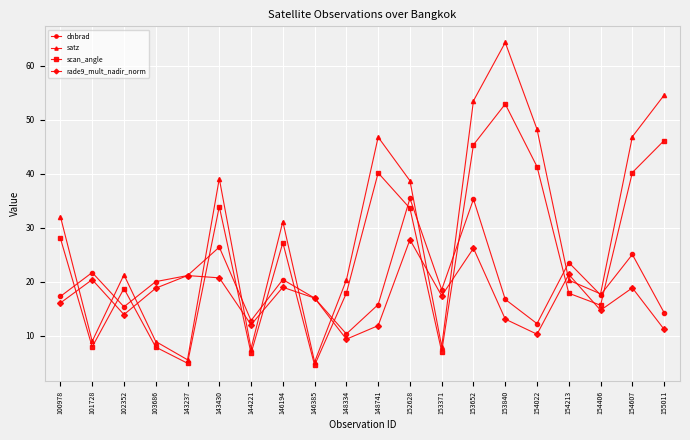

What is the difference between the highest and lowest values at 155011?

43.3